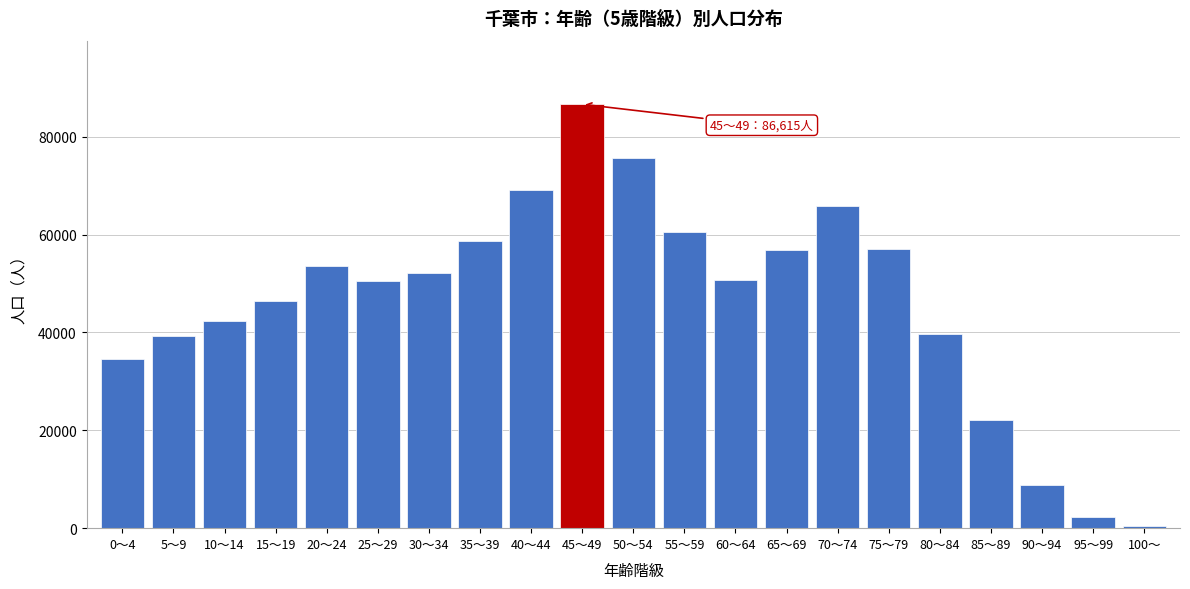

What is the average value?

46339